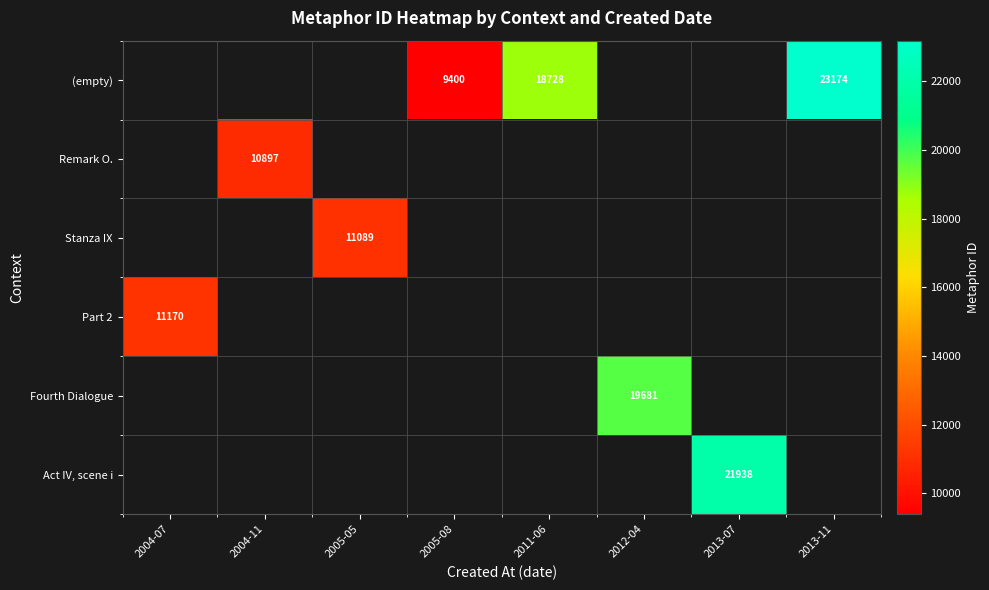

Is it true that Remark O. equals 4645 at 2004-11?

False